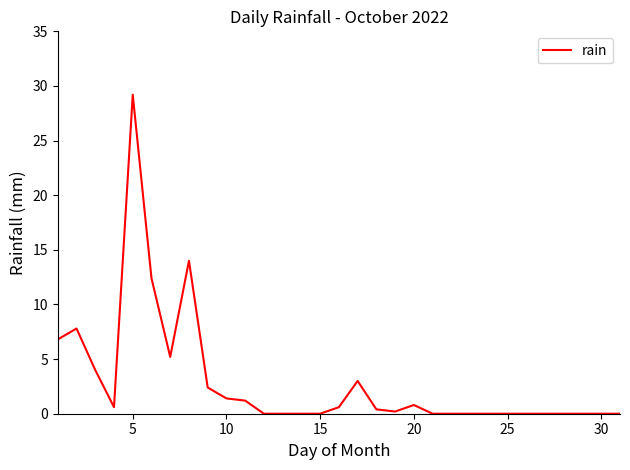

What is the maximum value shown in the chart?

29.2